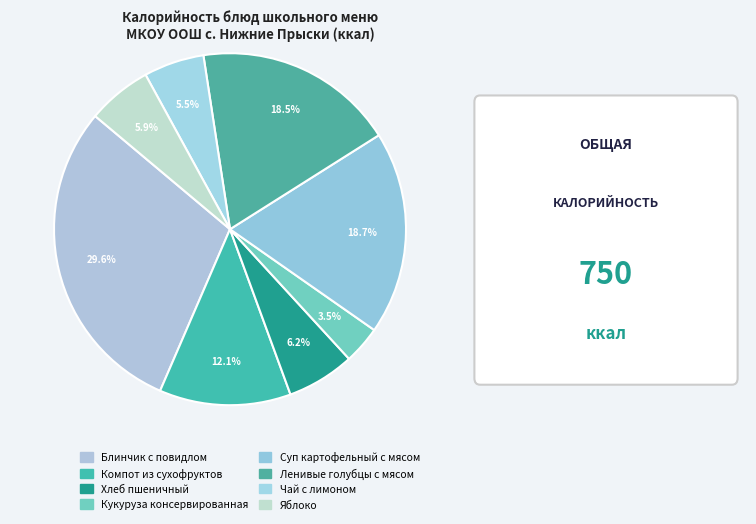

What is the ratio of the value at Яблоко to the value at Кукуруза консервированная?

1.7